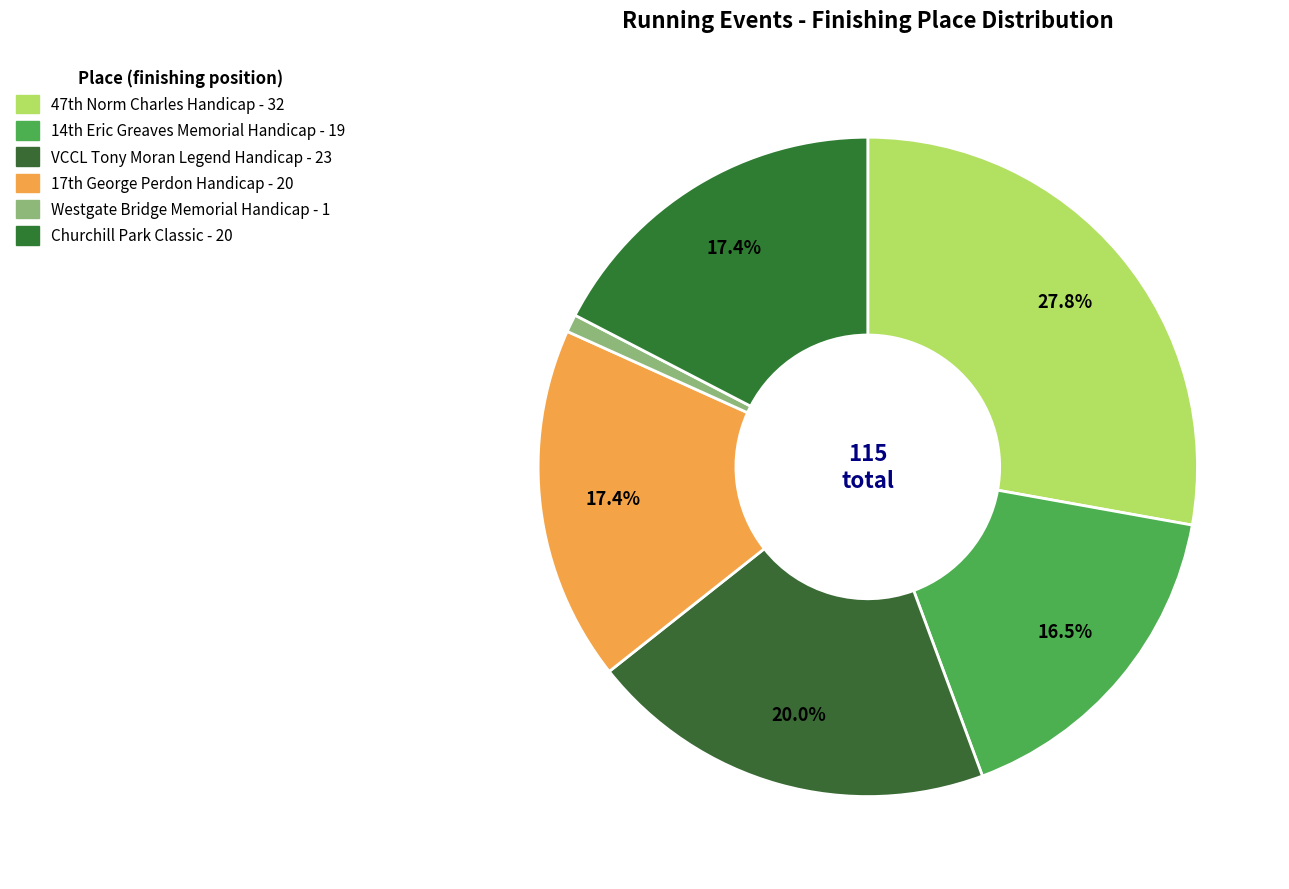

True or false: Churchill Park Classic accounts for 24% of the total.

False